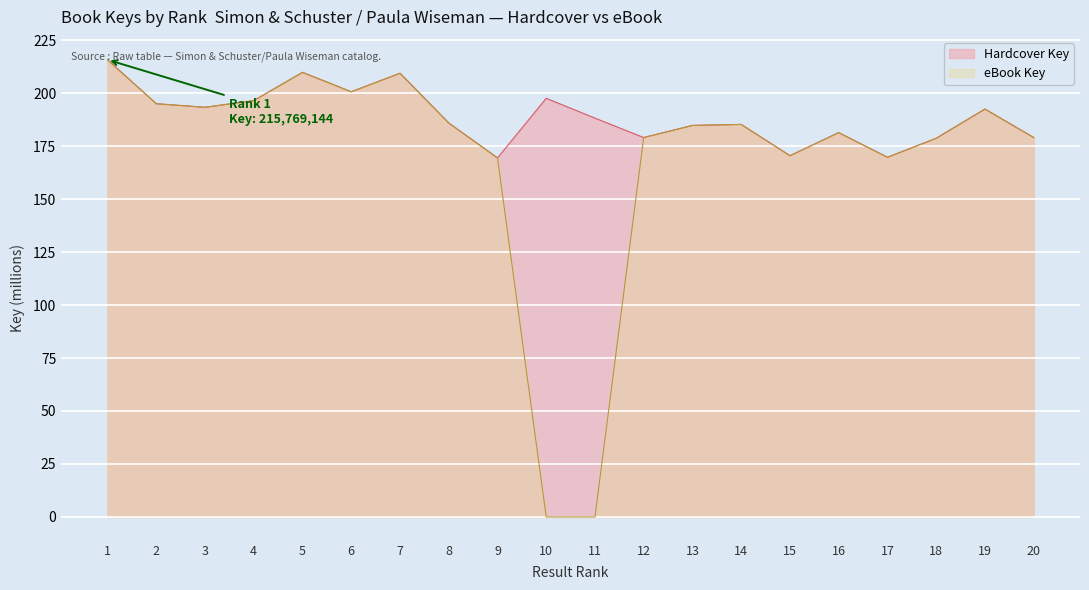

At which label does eBook Key first exceed 185?

1